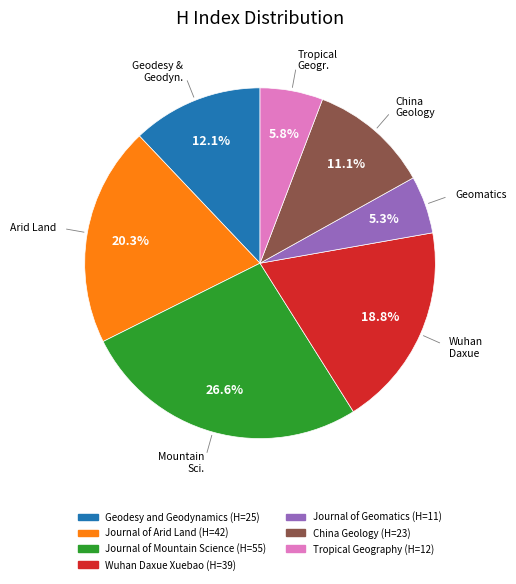

Which has a higher value, China Geology or Journal of Arid Land?

Journal of Arid Land